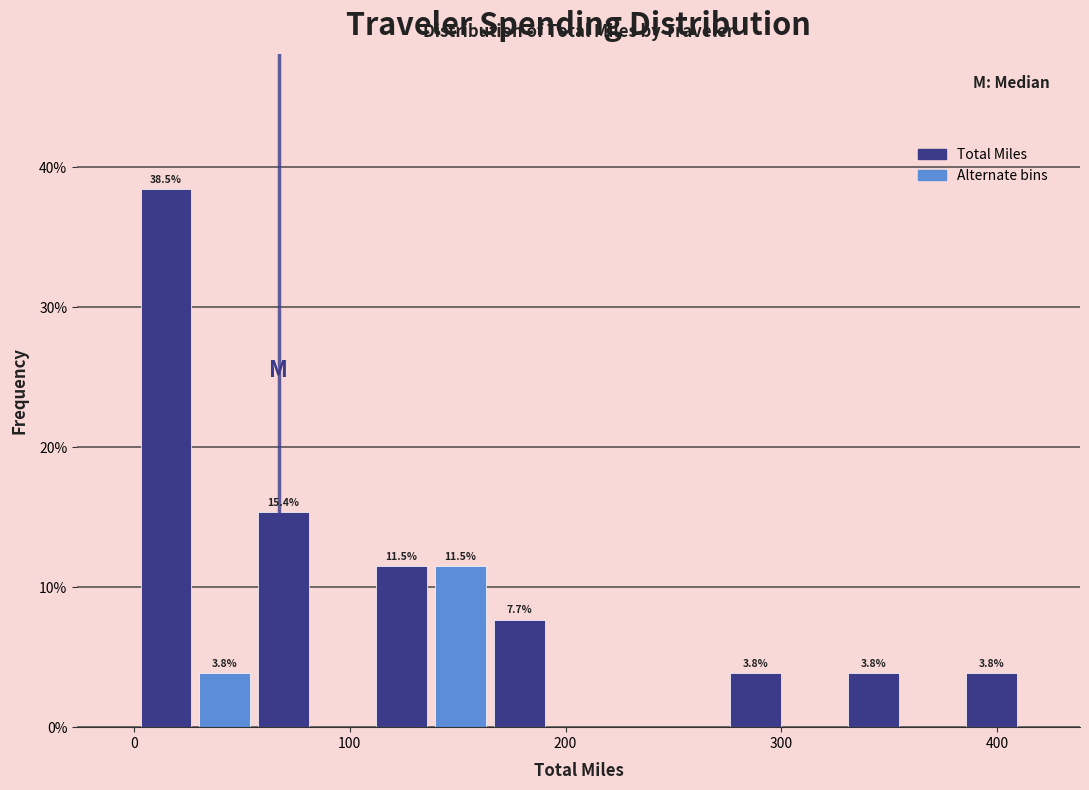

Read against the x-axis, roughly where is the centre of the tallest bar?

10